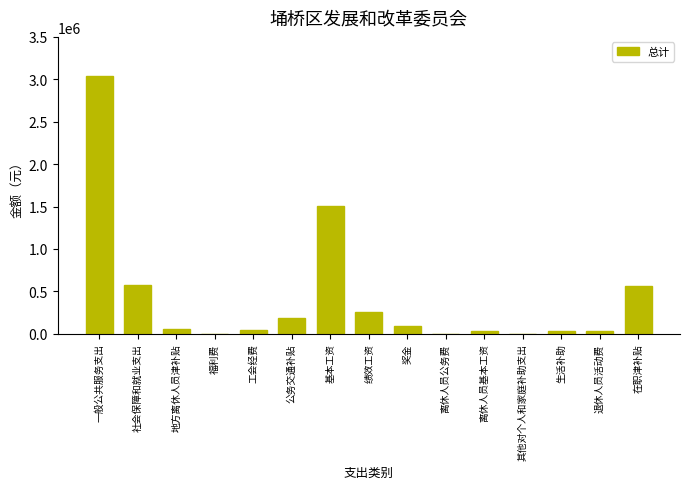

Which category has the highest value across all series?

一般公共服务支出